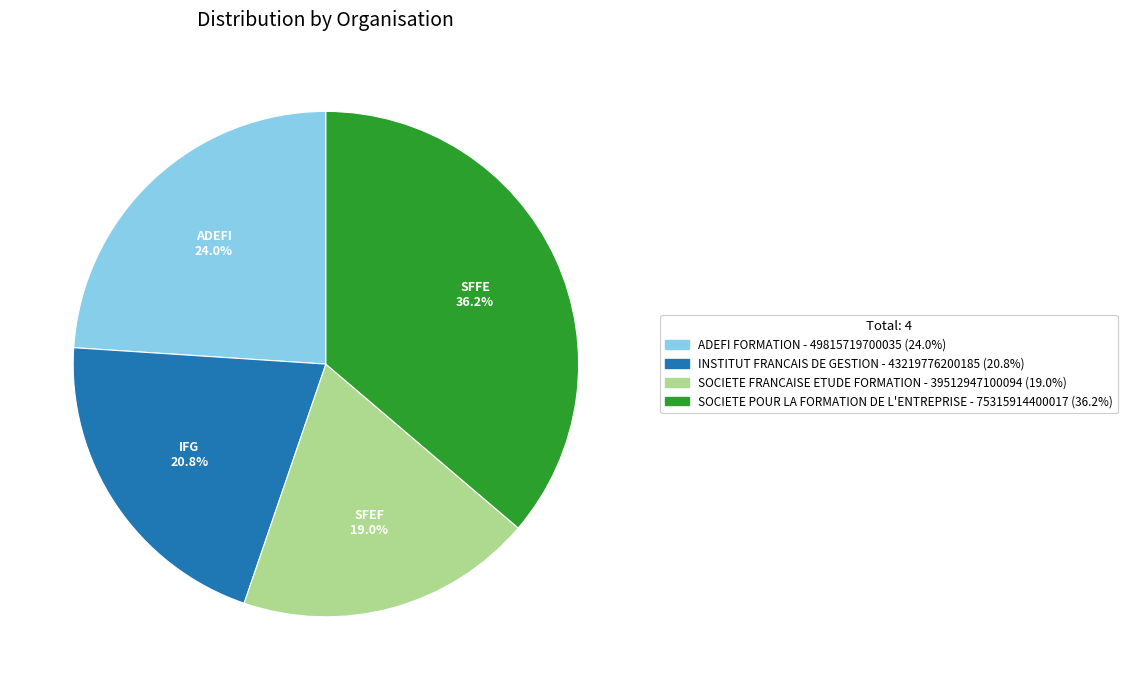

The INSTITUT FRANCAIS DE GESTION slice represents 21% of the pie. True or false?

True